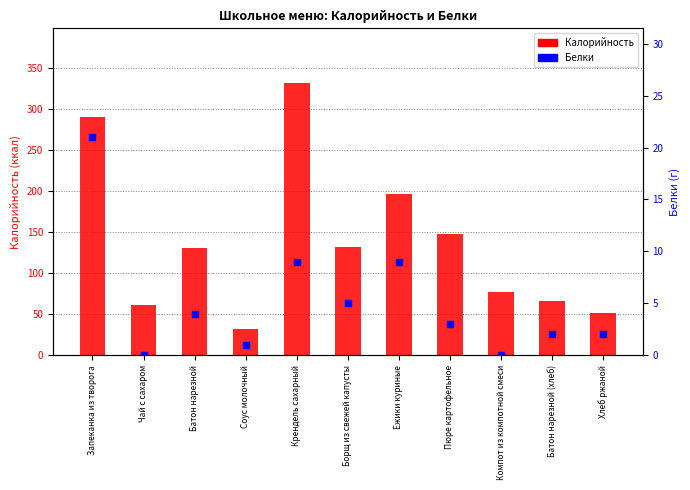

Which series contains the highest Y value?

Калорийность